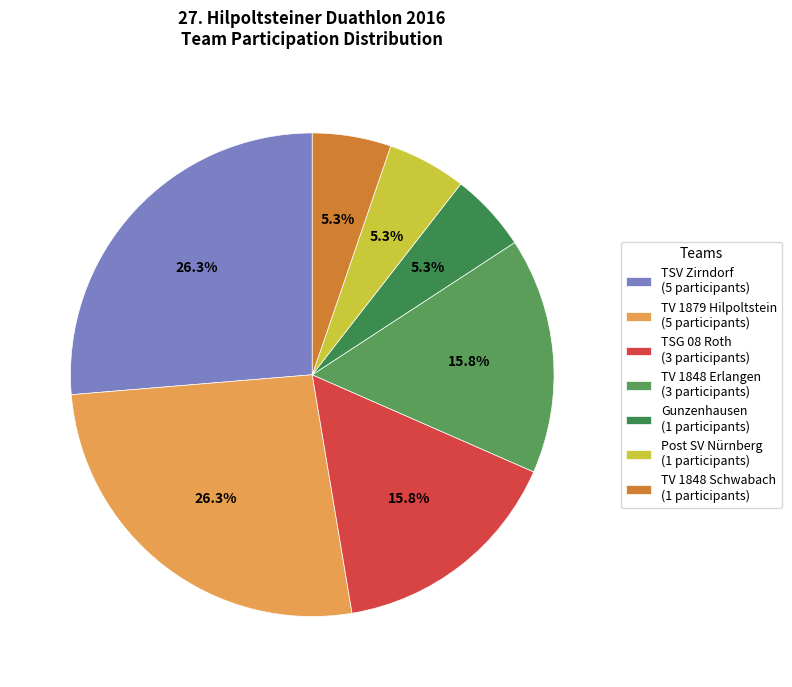

How many slices are in this pie chart?

7